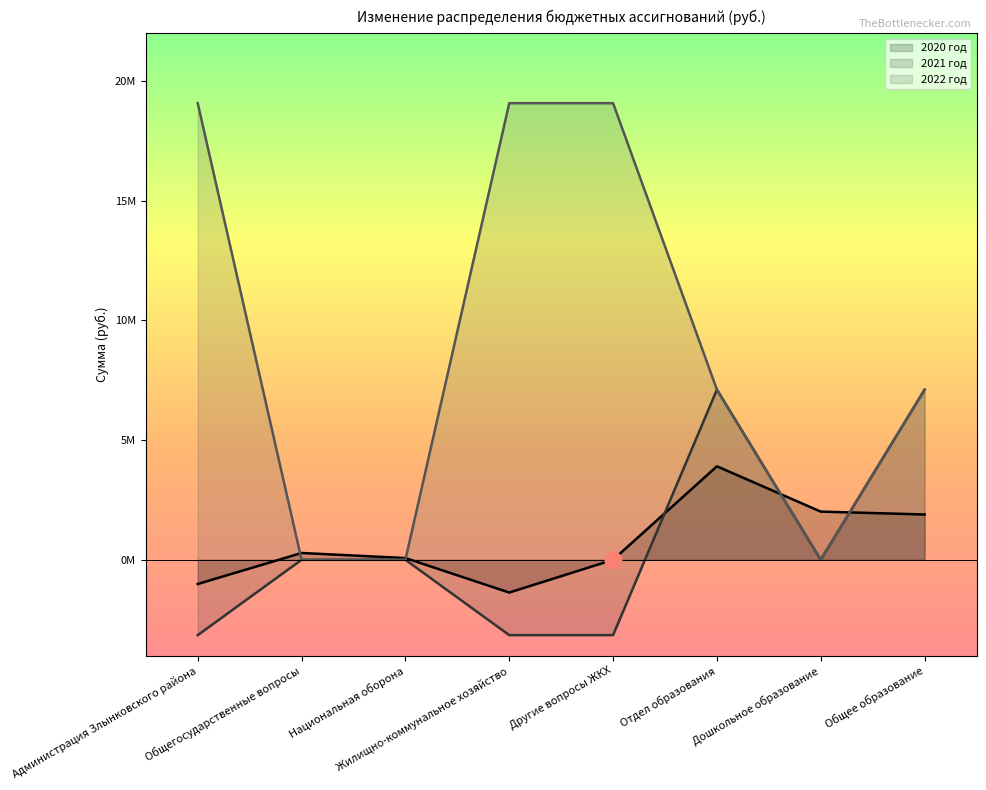

Count the 2021 год values in the range -3148200 to 7108920.

8